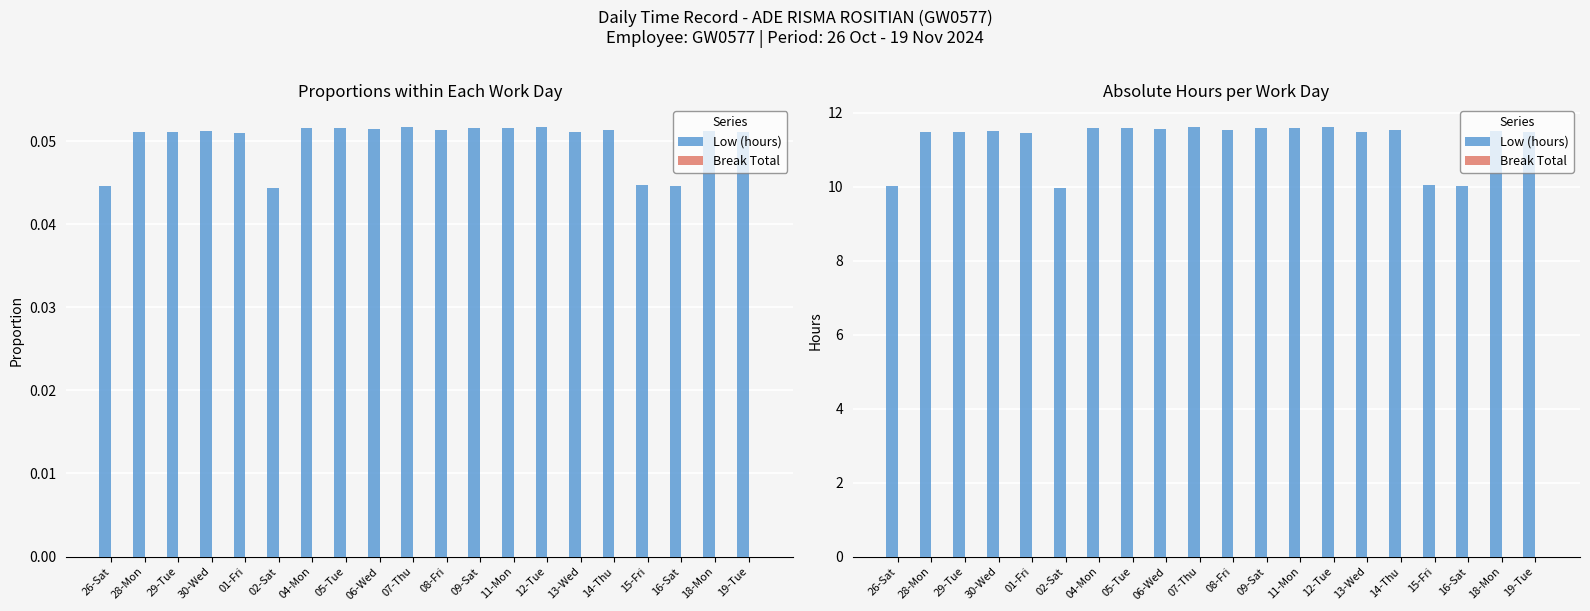

Count the Low (hours) values in the range 11 to 12.

16